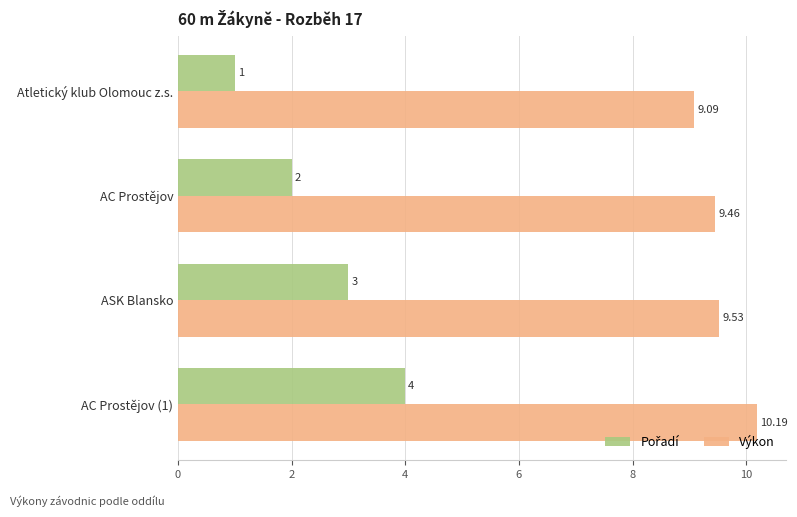

How many series are shown in this chart?

2